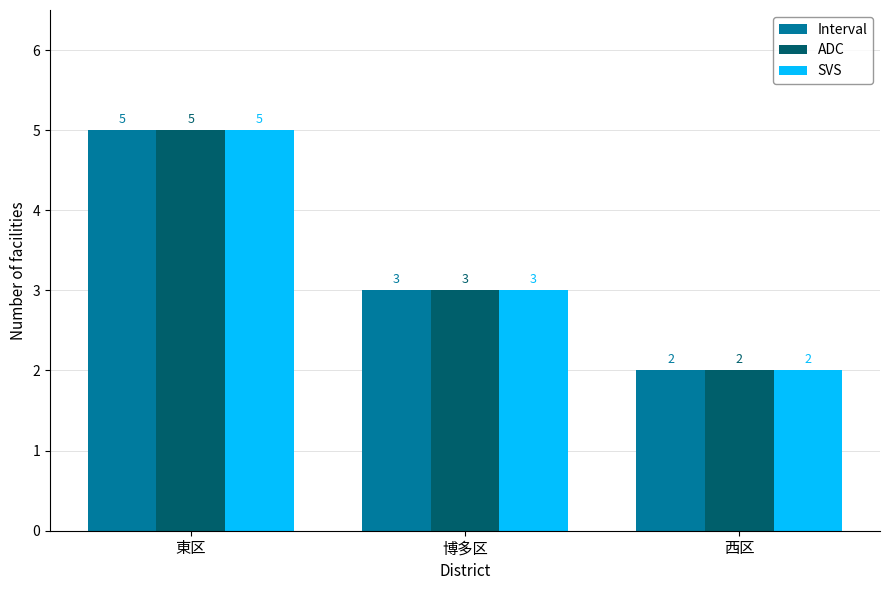

How many groups of bars are there?

3